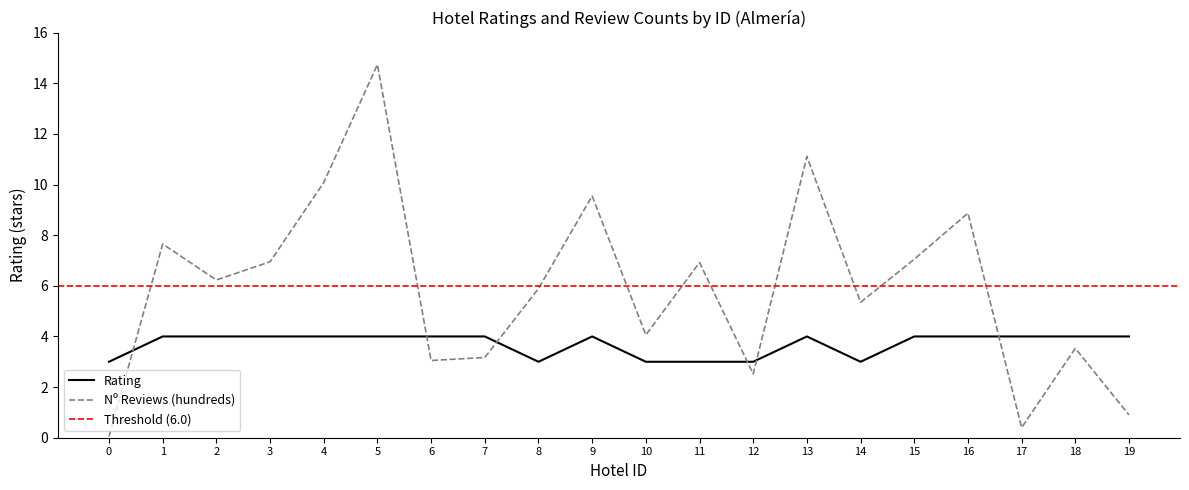

The Nº Reviews (hundreds) series shows 5.9 at 8. True or false?

True